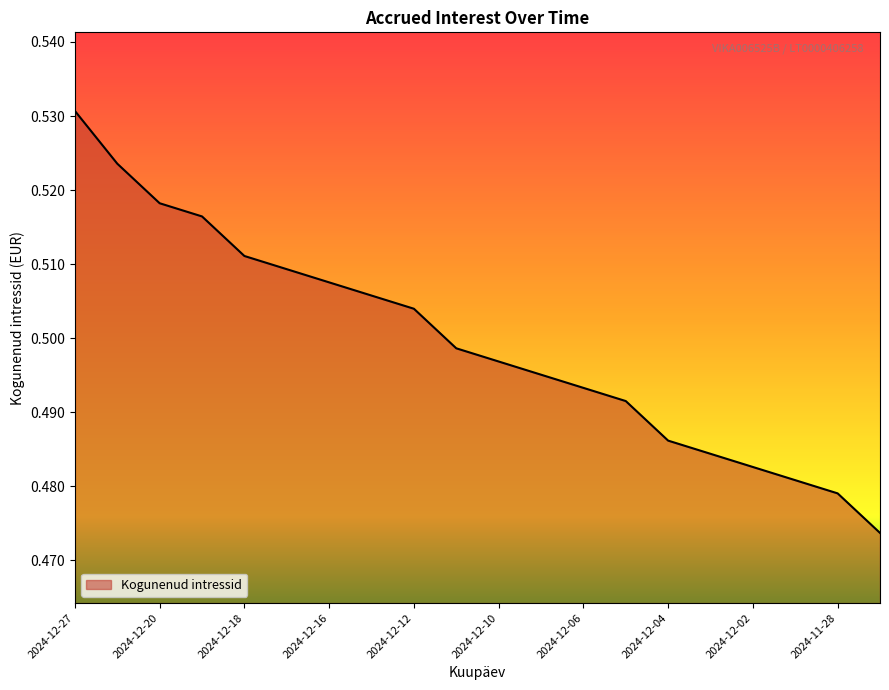

How many distinct data groups are displayed?

1